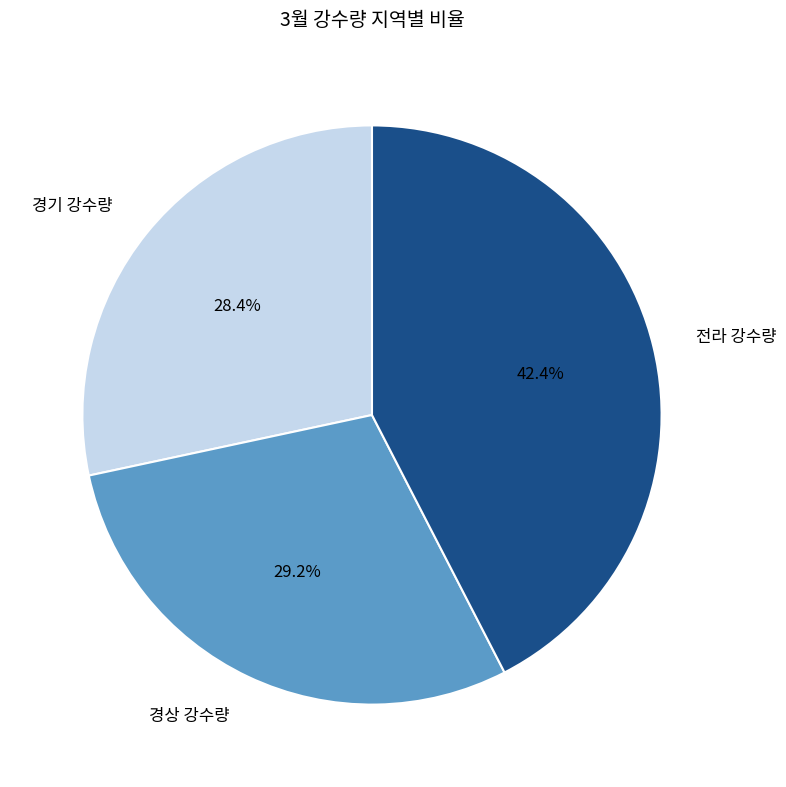

What is the total percentage of 전라 and 경기?

70.8%